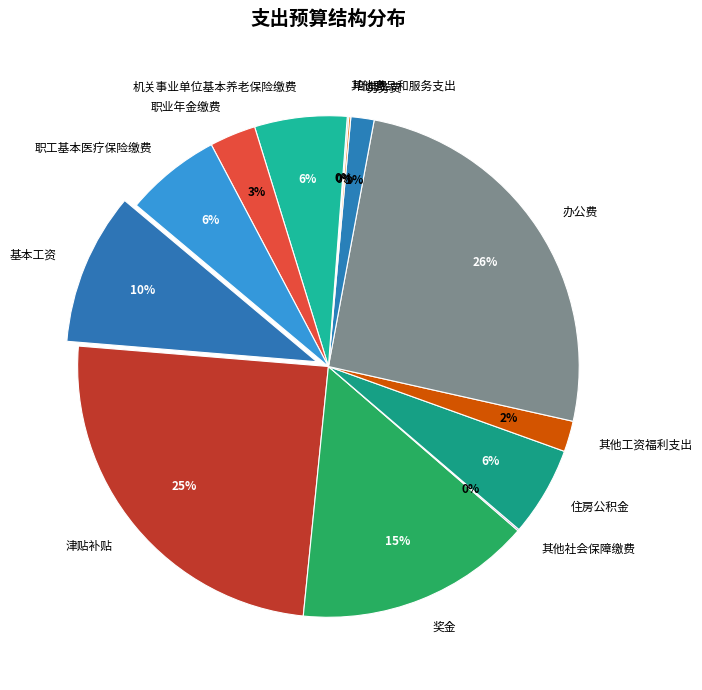

Is the sum of 职工基本医疗保险缴费 and 培训费 greater than half?

No